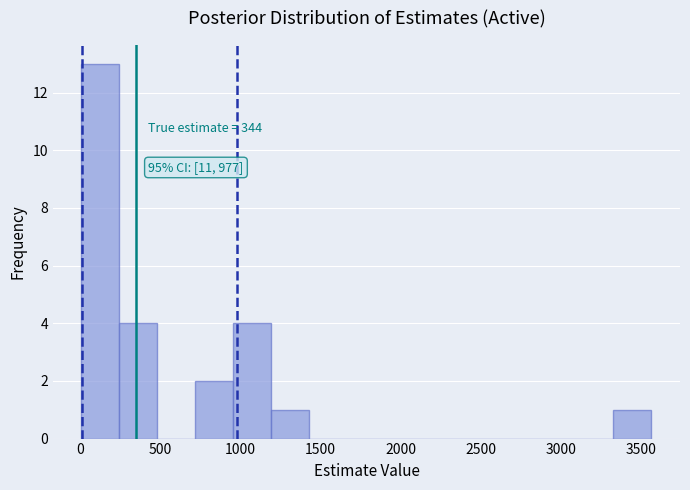

Over which range of the x-axis is the bar tallest?

0 to 250